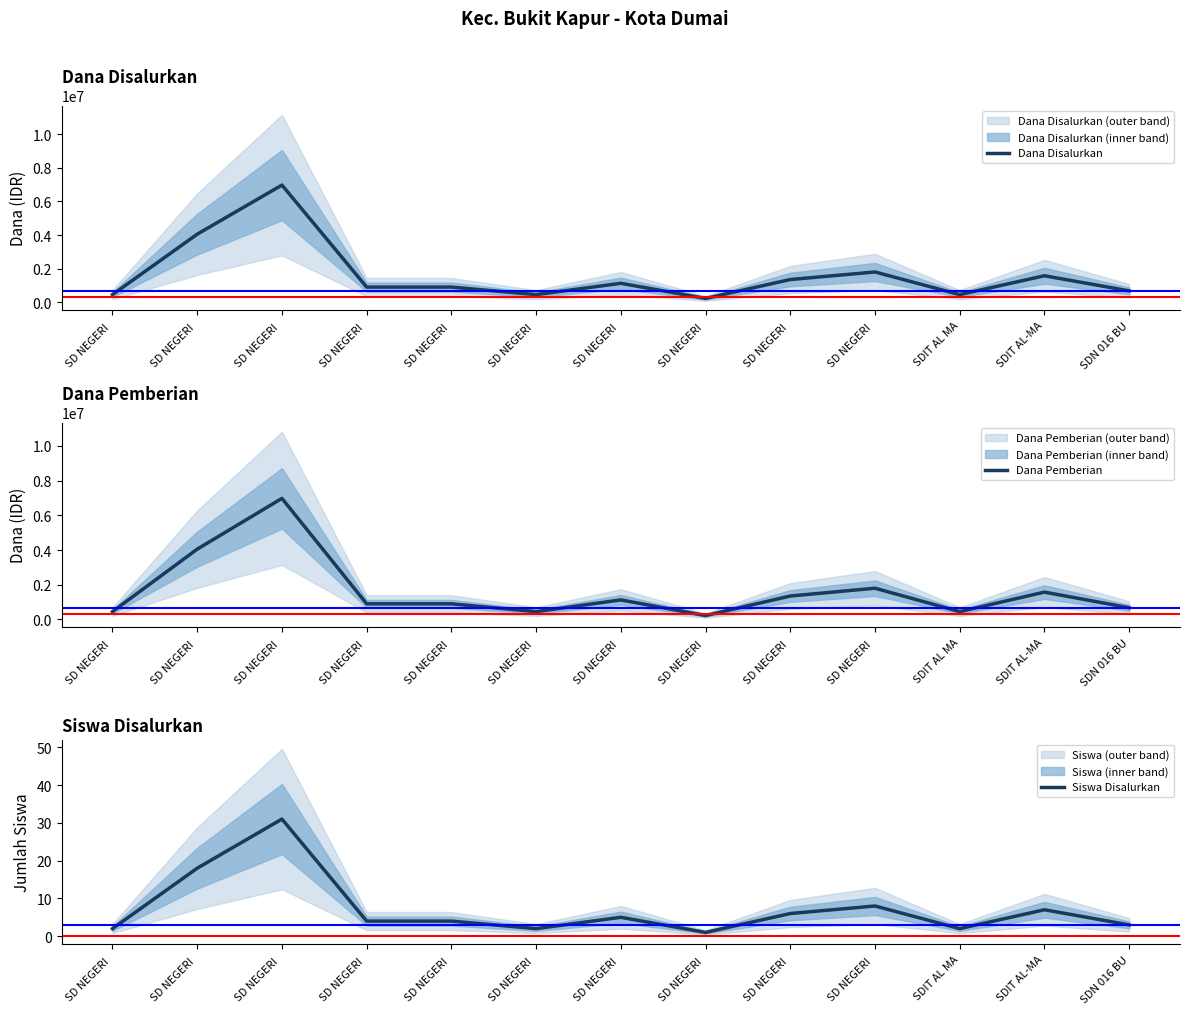

The Dana Disalurkan series shows 900000 at SD NEGERI . True or false?

True